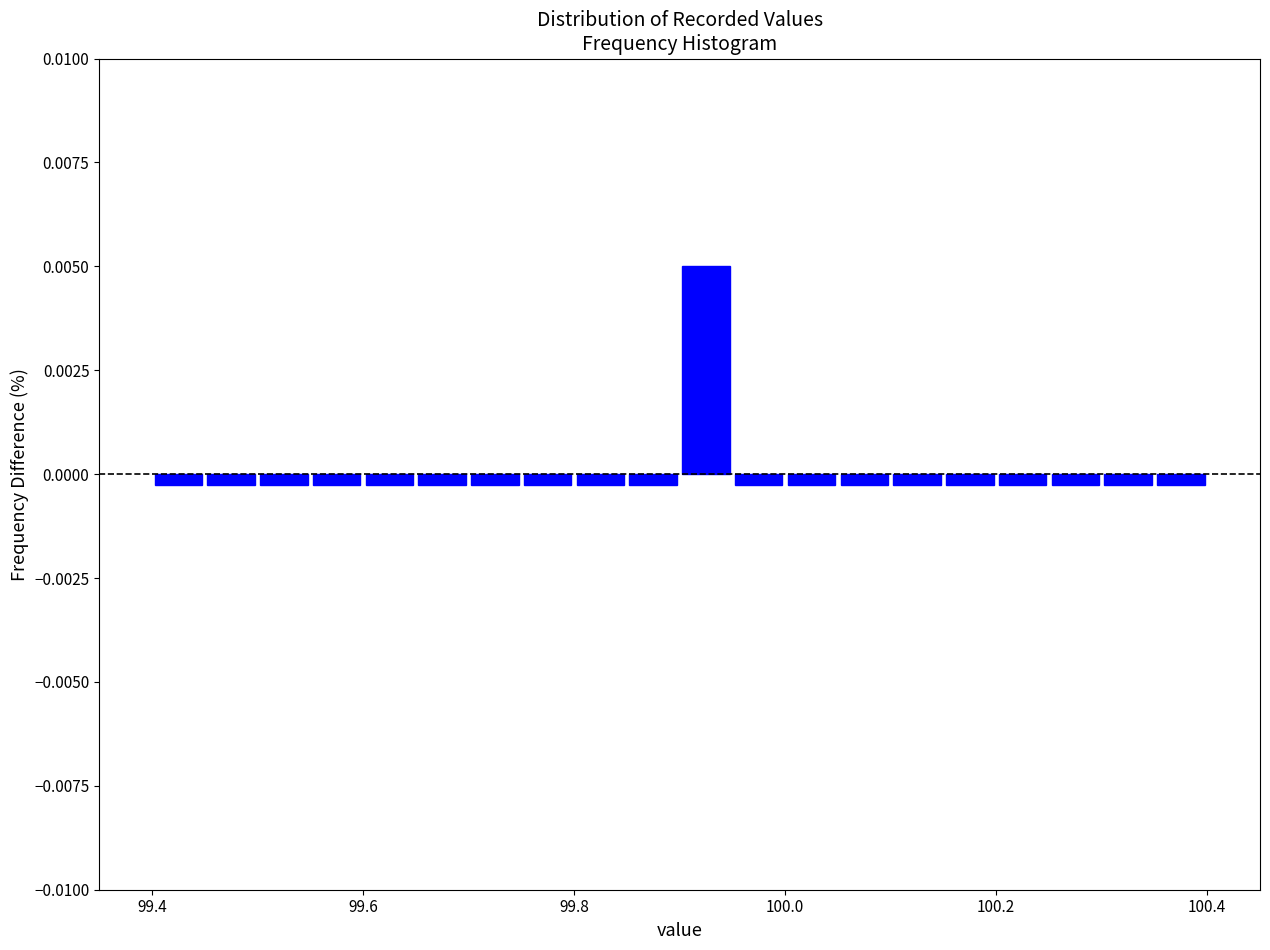

Read against the x-axis, roughly where is the centre of the tallest bar?

99.92